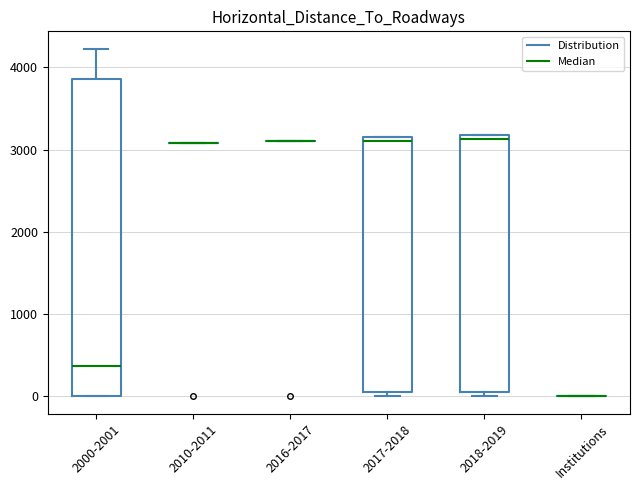

Which box is the tallest, from its lower edge to its upper edge?

2000-2001